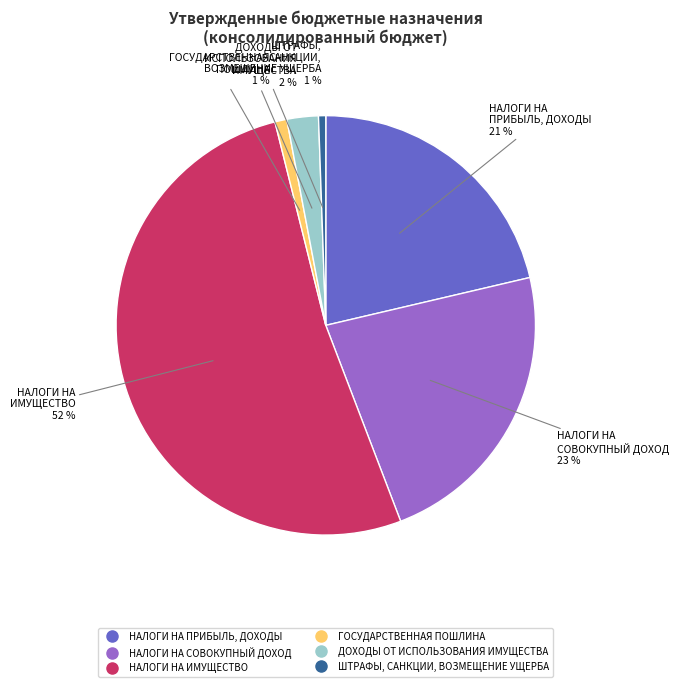

What is the largest slice in the pie chart?

НАЛОГИ НА ИМУЩЕСТВО